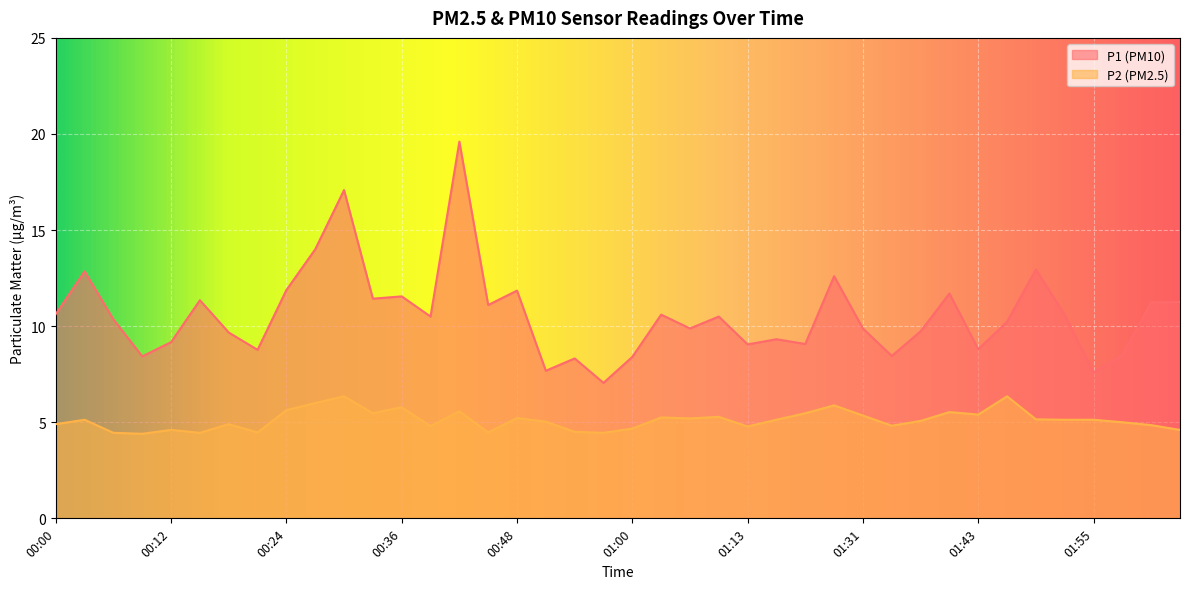

What is the label of the 31st point from the right?

00:27